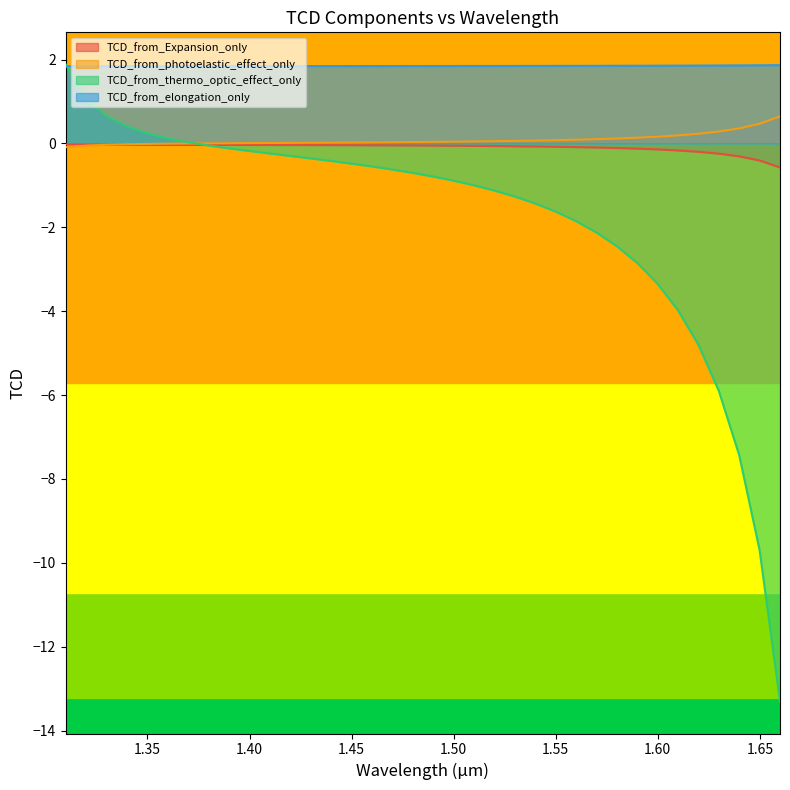

Between 1.4798648562267087 and 1.5398701222028672, which series saw the biggest shift?

TCD_from_thermo_optic_effect_only